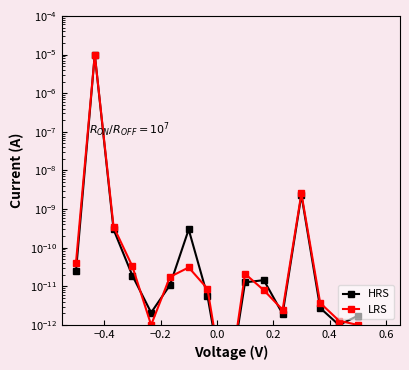

True or false: LRS has a value of 0.0 at 0.4.

True